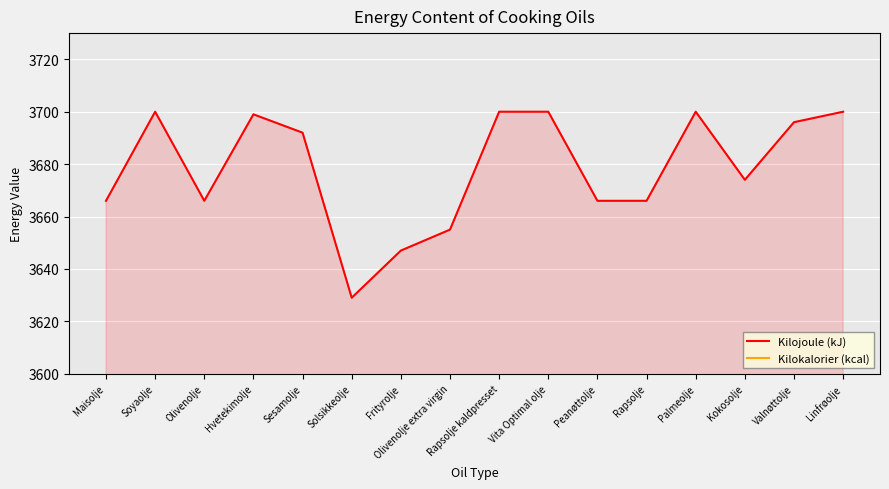

Reading left to right, list all the values displayed in this chart.

Kilojoule (kJ): Maisolje=3666	Soyaolje=3700	Olivenolje=3666	Hvetekimolje=3699	Sesamolje=3692	Solsikkeolje=3629	Frityrolje=3647	Olivenolje extra virgin=3655	Rapsolje kaldpresset=3700	Vita Optimal olje=3700	Peanøttolje=3666	Rapsolje=3666	Palmeolje=3700	Kokosolje=3674	Valnøttolje=3696	Linfrøolje=3700
Kilokalorier (kcal): Maisolje=892	Soyaolje=900	Olivenolje=892	Hvetekimolje=900	Sesamolje=898	Solsikkeolje=883	Frityrolje=887	Olivenolje extra virgin=889	Rapsolje kaldpresset=900	Vita Optimal olje=900	Peanøttolje=892	Rapsolje=892	Palmeolje=900	Kokosolje=894	Valnøttolje=899	Linfrøolje=900